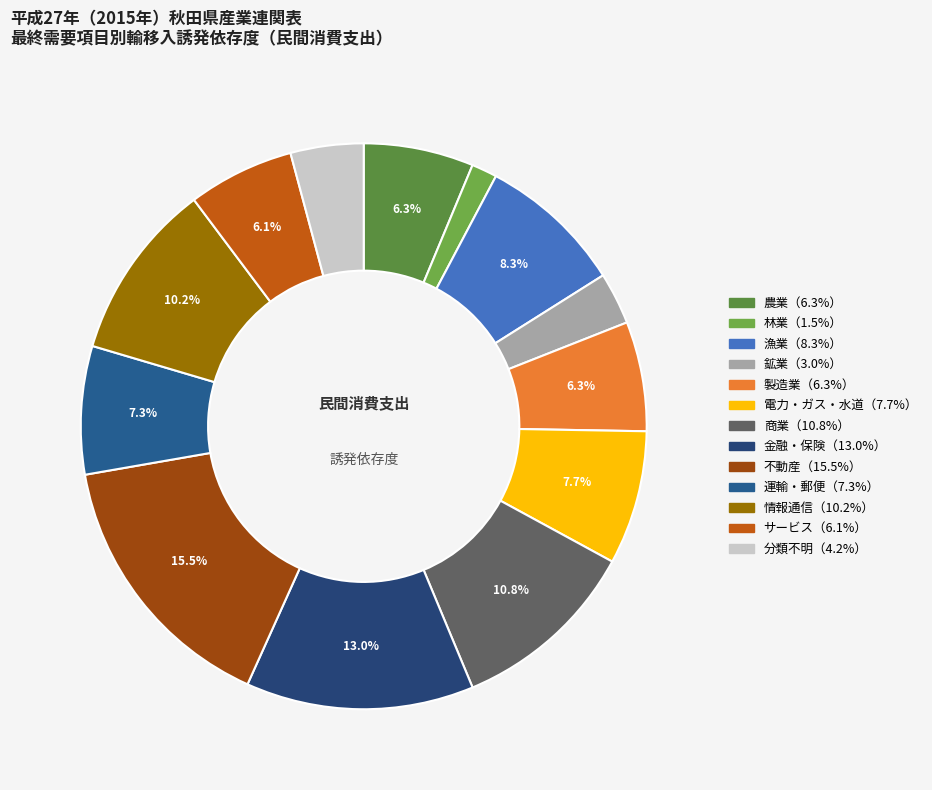

Rank the categories by value from lowest to highest.

林業, 鉱業, 分類不明, サービス, 製造業, 農業, 運輸・郵便, 電力・ガス・水道, 漁業, 情報通信, 商業, 金融・保険, 不動産